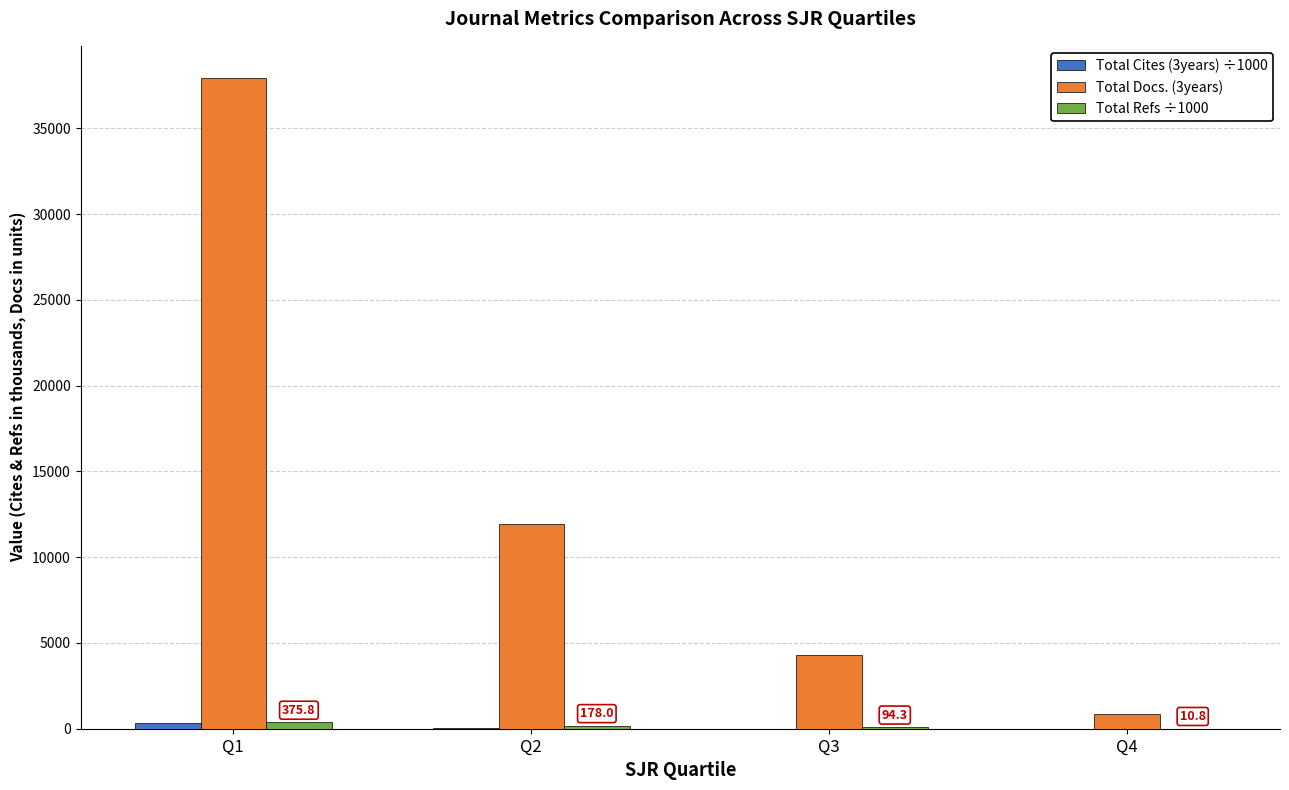

Are the bars horizontal?

No